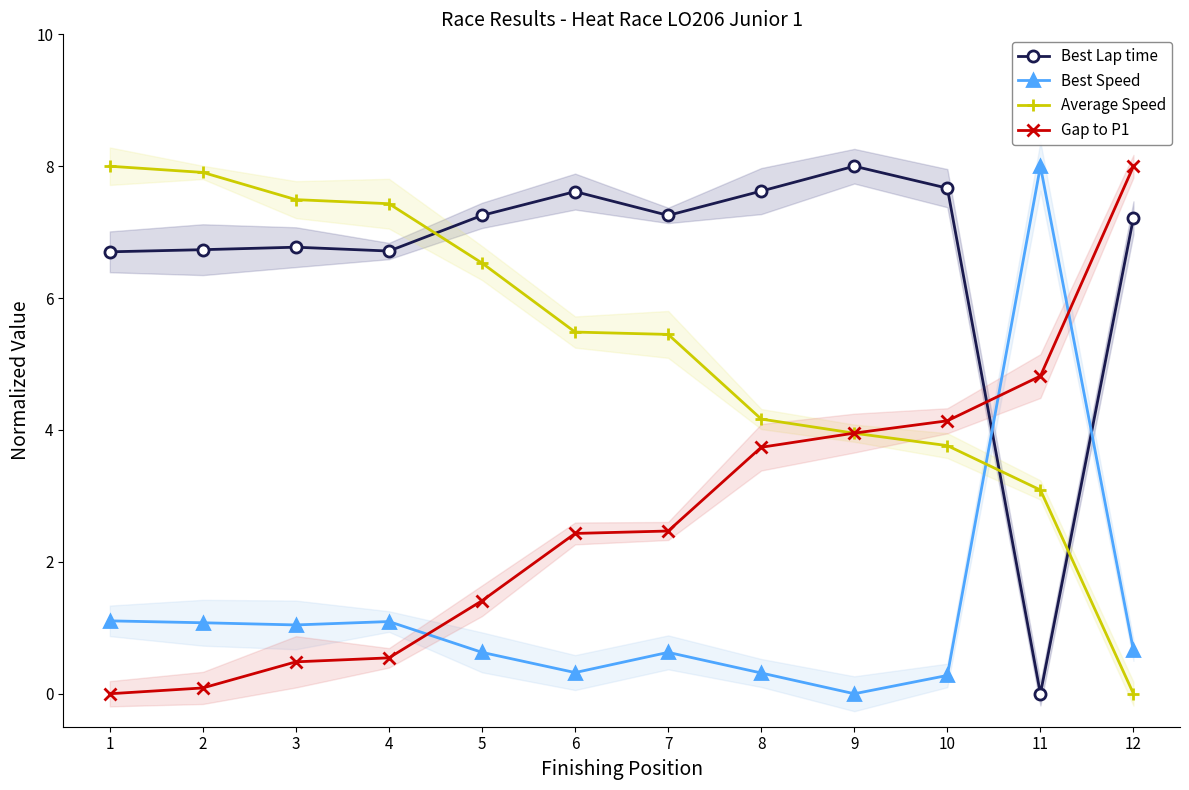

What is the sum of all Gap to P1 values?

32.1